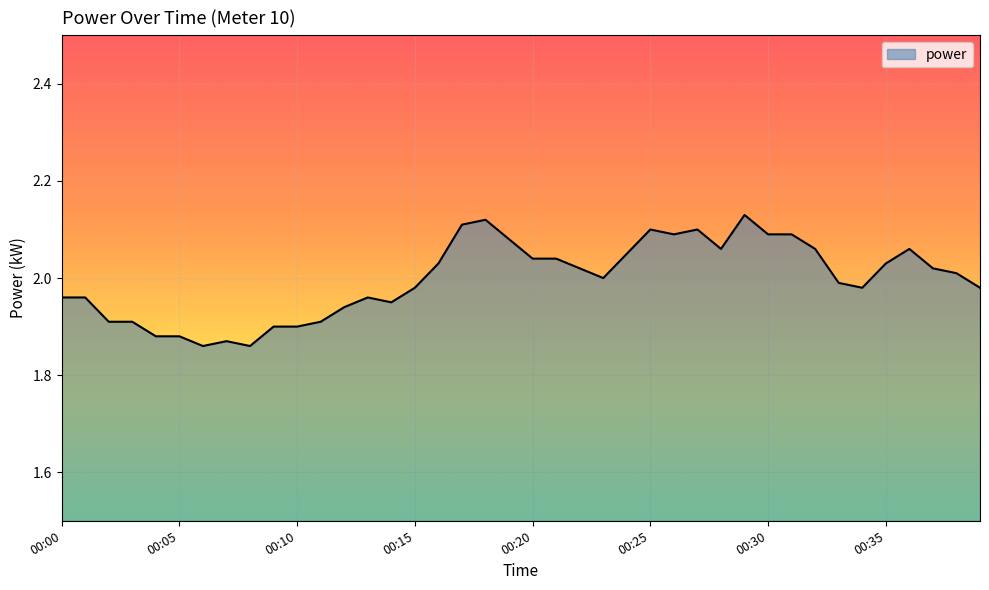

What is the difference between the maximum and minimum values?

0.3